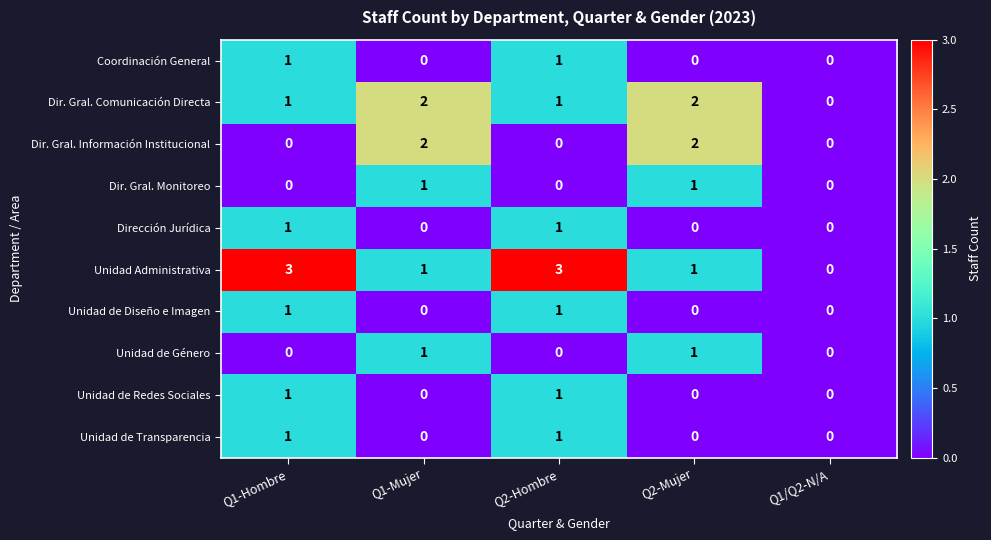

Which series has the widest spread of values?

Unidad Administrativa